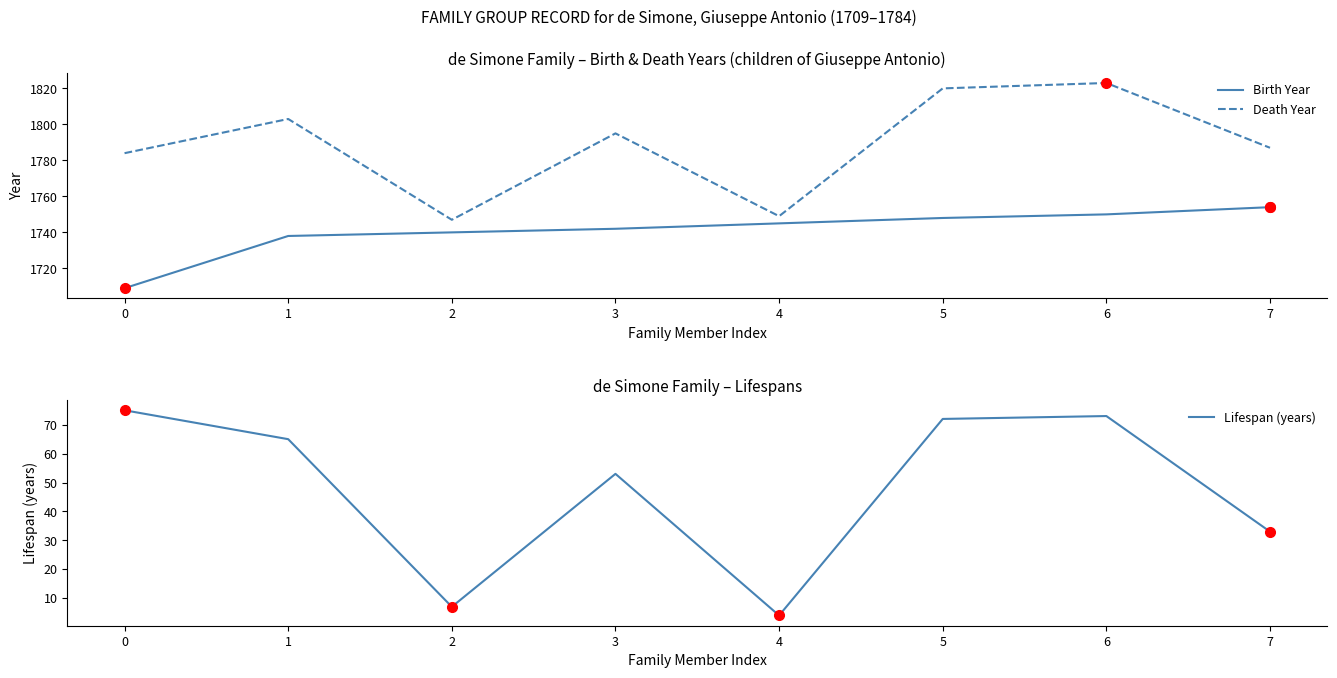

Which series has the largest range (max minus min)?

Death Year